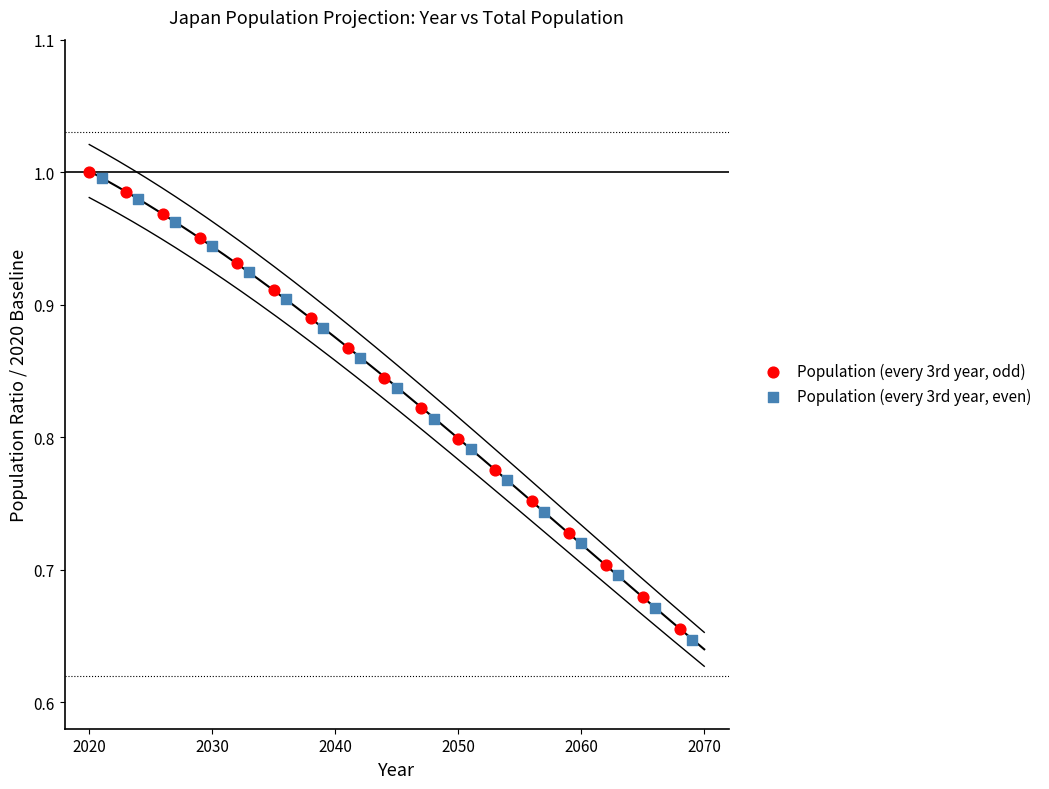

Which series contains the highest Y value?

Population (every 3rd year, odd)